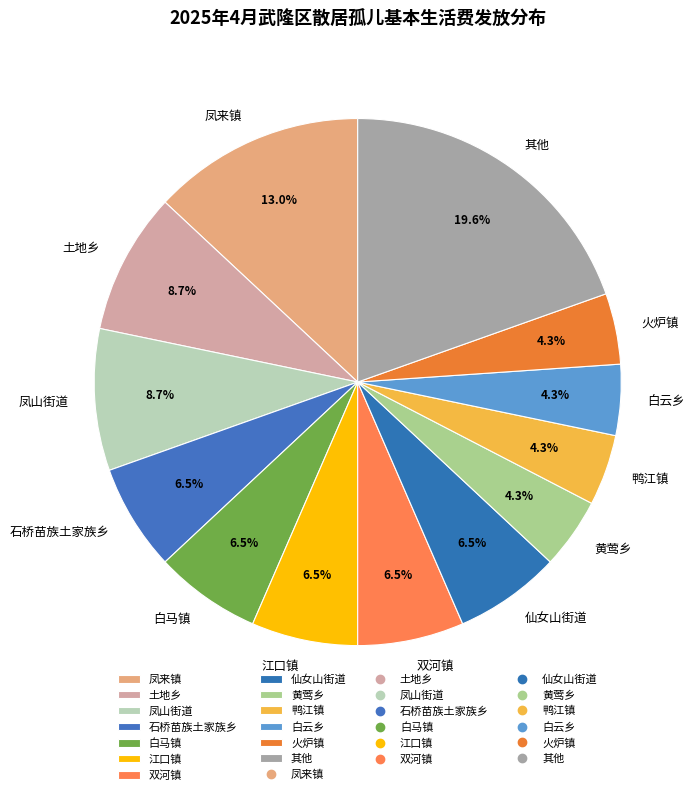

Which has a higher value, 凤来镇 or 白马镇?

凤来镇